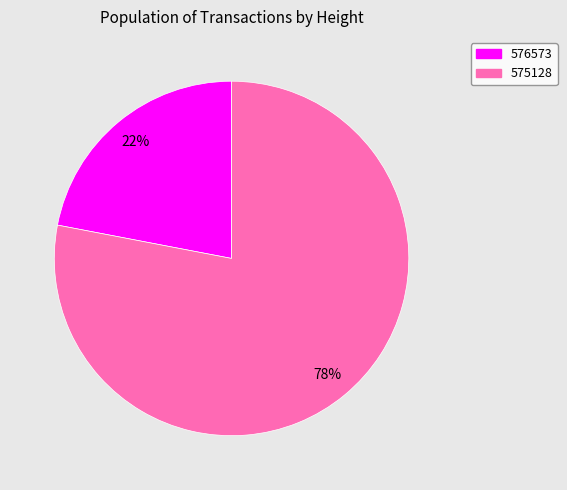

What is the majority slice?

575128